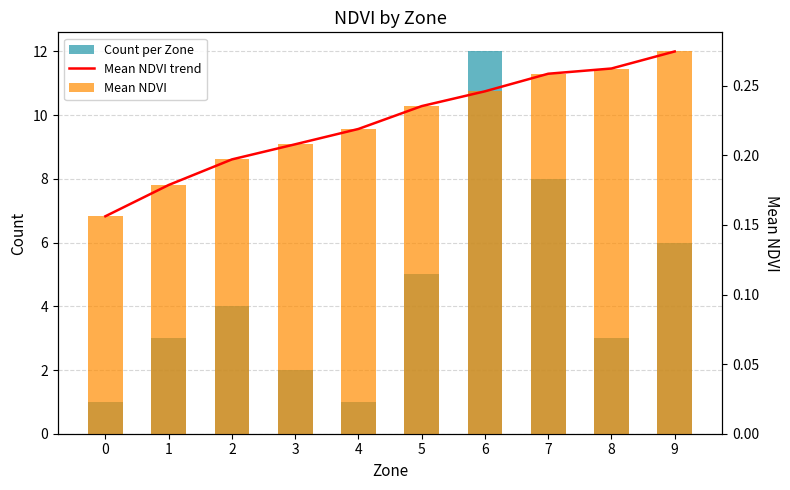

Reading left to right, what are all the values shown in this chart?

Count per Zone: 0=1.0	1=3.0	2=4.0	3=2.0	4=1.0	5=5.0	6=12.0	7=8.0	8=3.0	9=6.0
Mean NDVI trend: 0=0.2	1=0.2	2=0.2	3=0.2	4=0.2	5=0.2	6=0.2	7=0.3	8=0.3	9=0.3
Mean NDVI: 0=0.2	1=0.2	2=0.2	3=0.2	4=0.2	5=0.2	6=0.2	7=0.3	8=0.3	9=0.3